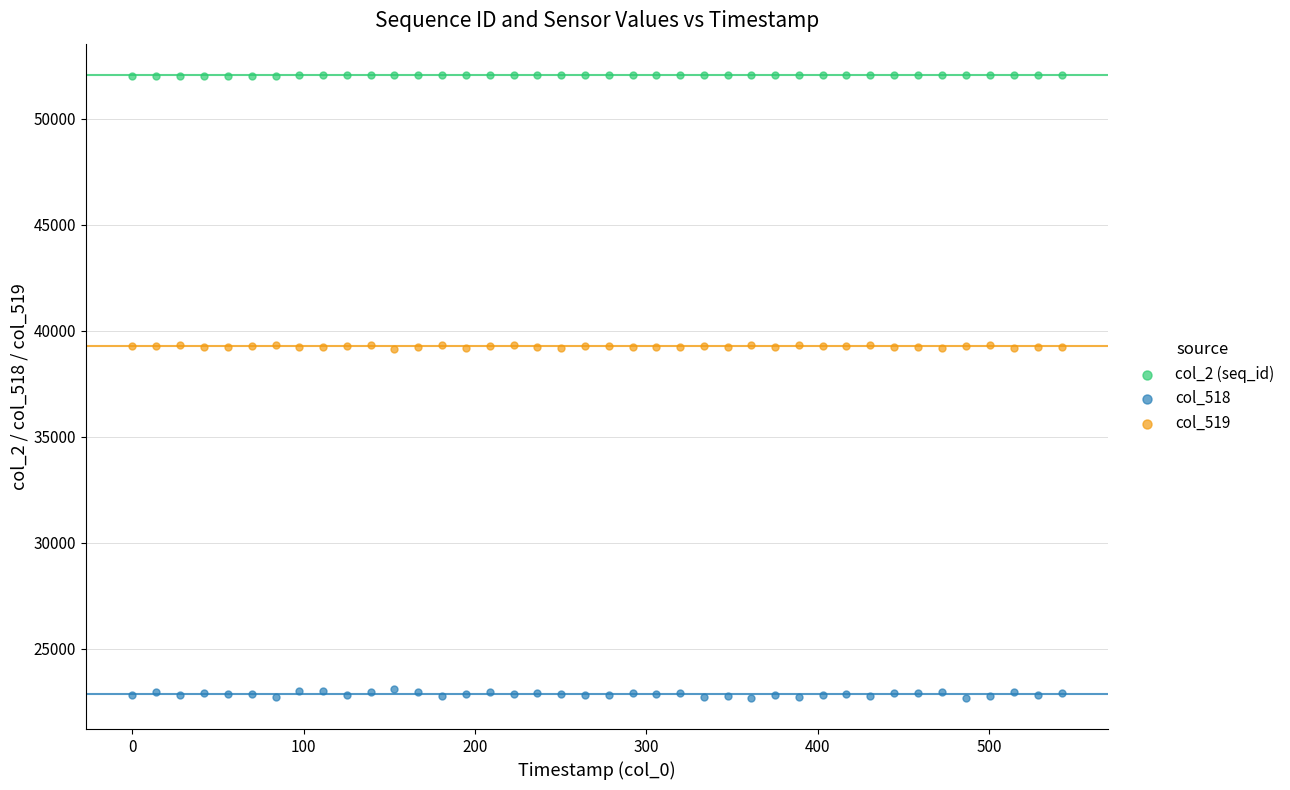

Across all data points, what is the range of Y values (max minus min)?

29381